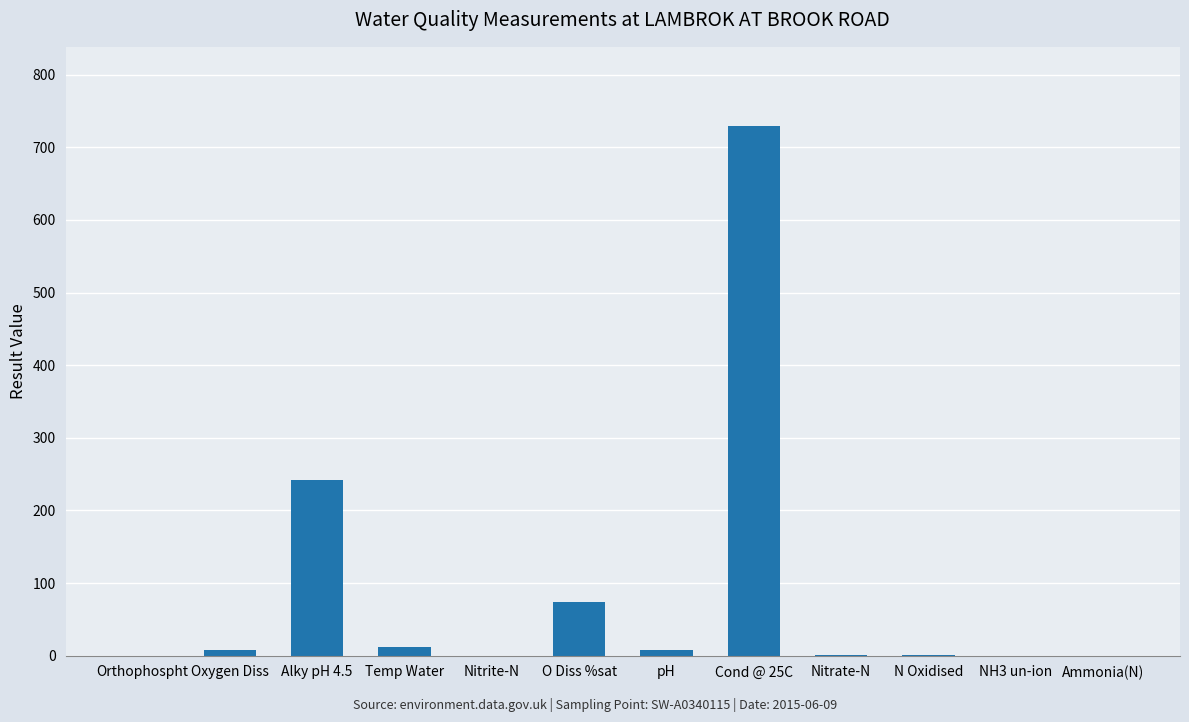

Are the bars horizontal?

No